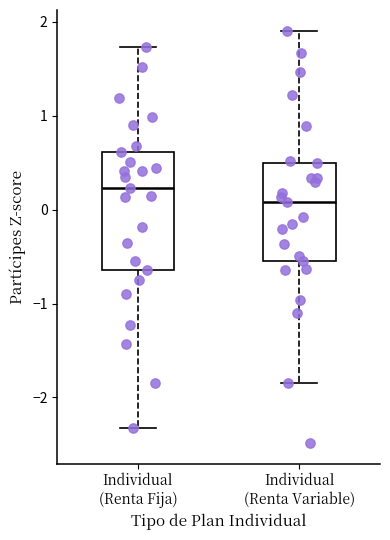

Which box has the lowest median line?

Individual (Renta Variable)